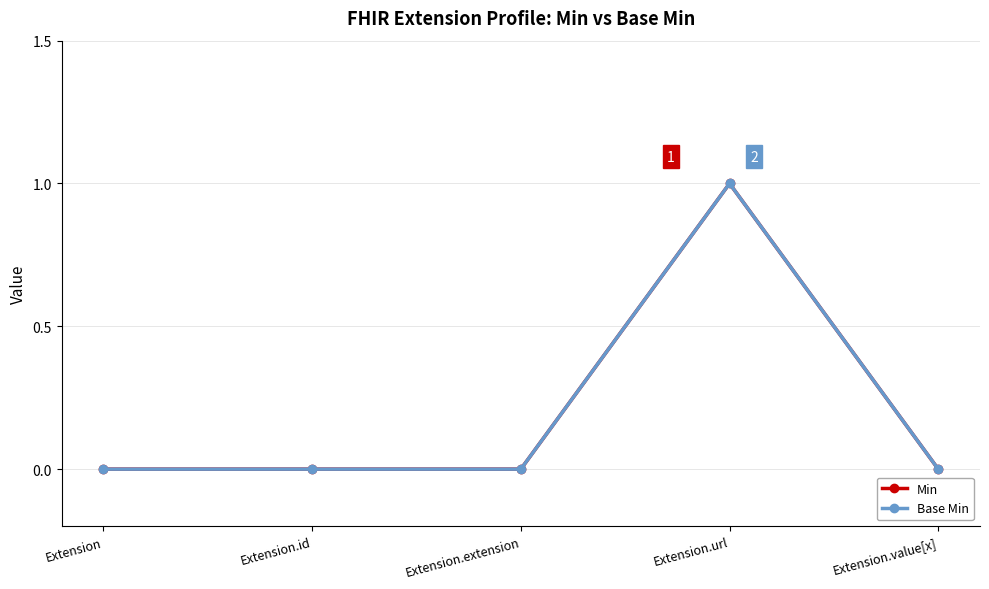

Is this an area chart (filled region under the line)?

No